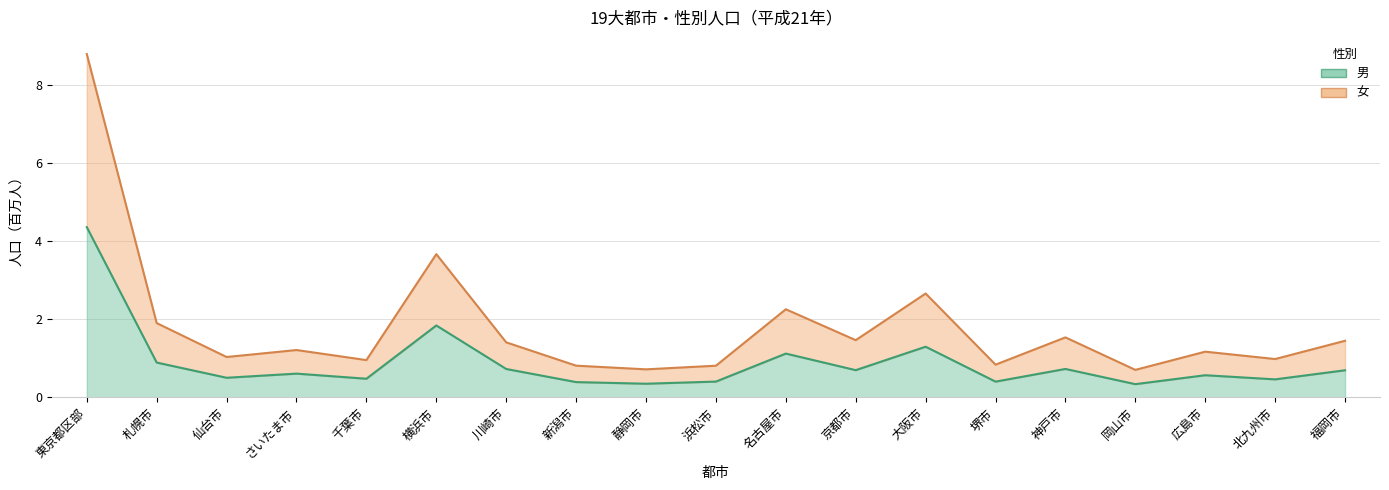

The value of 男 at 横浜市 is 1.8. True or false?

True